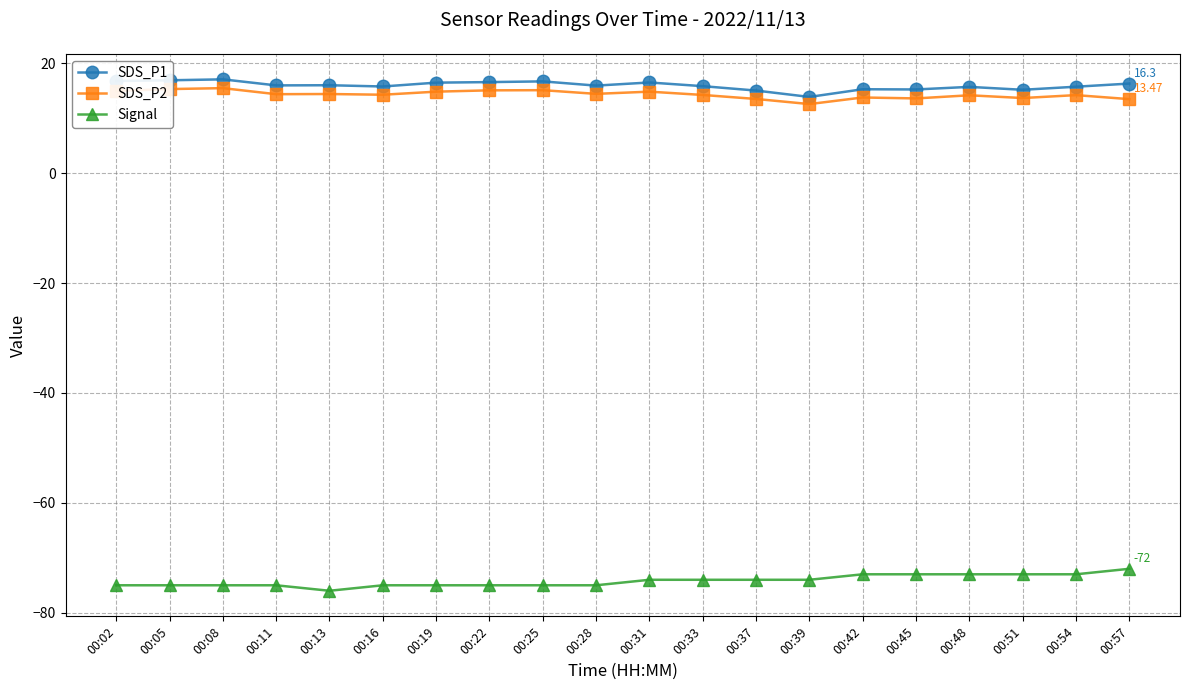

How many series are shown in this chart?

3